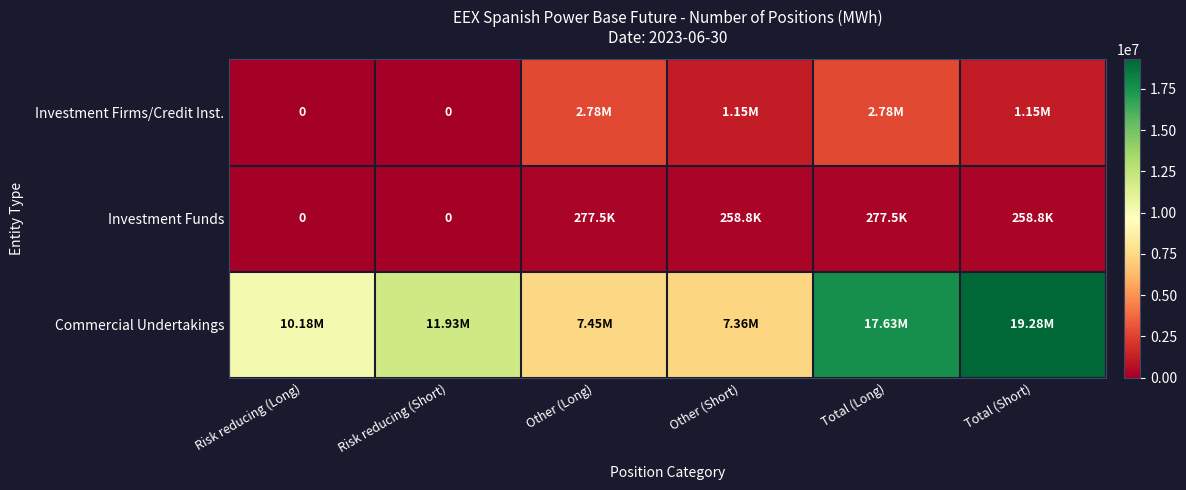

Which series changed the most between Other (Long) and Other (Short)?

Investment Firms/Credit Inst.